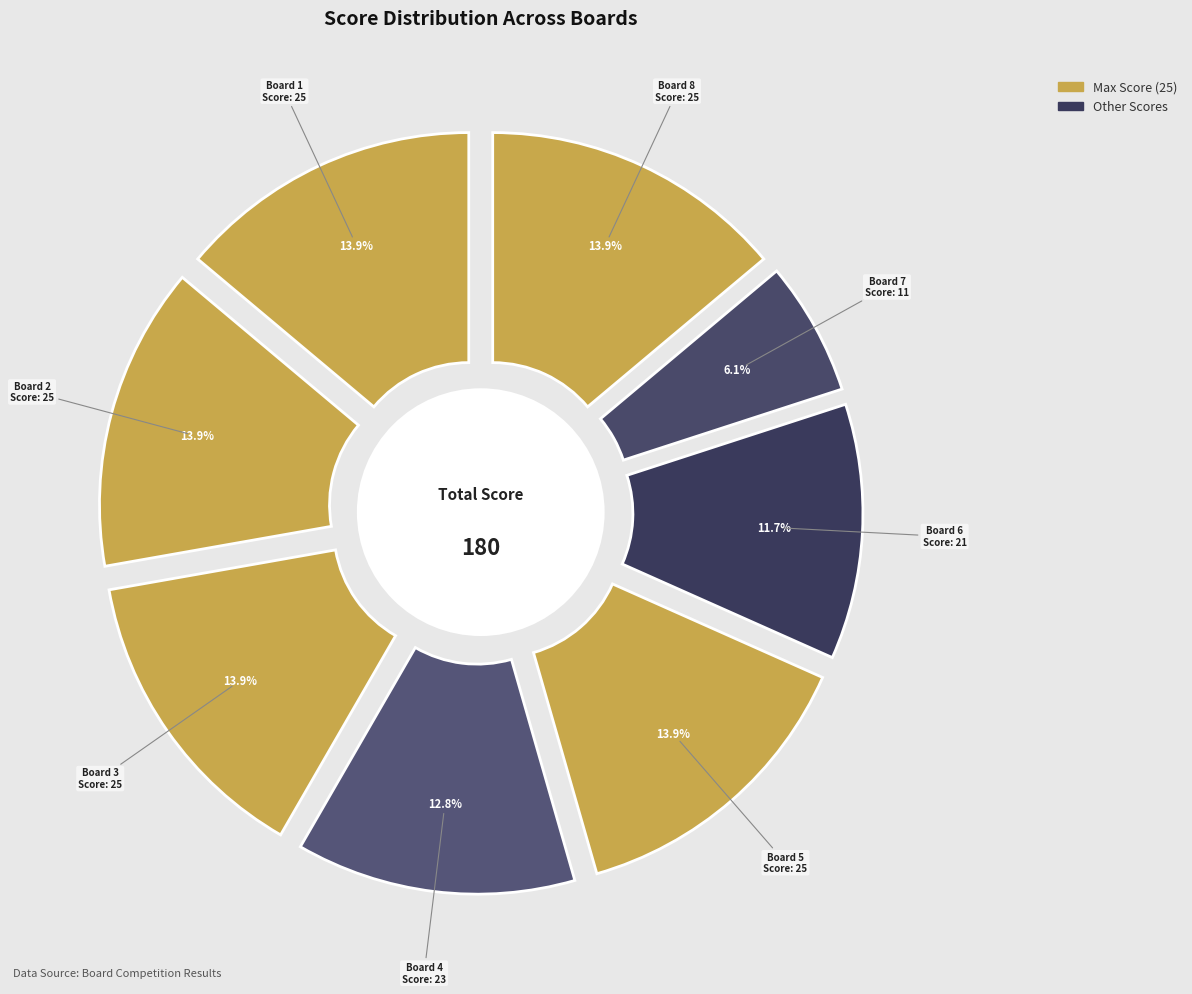

Is there a majority slice in this chart?

No